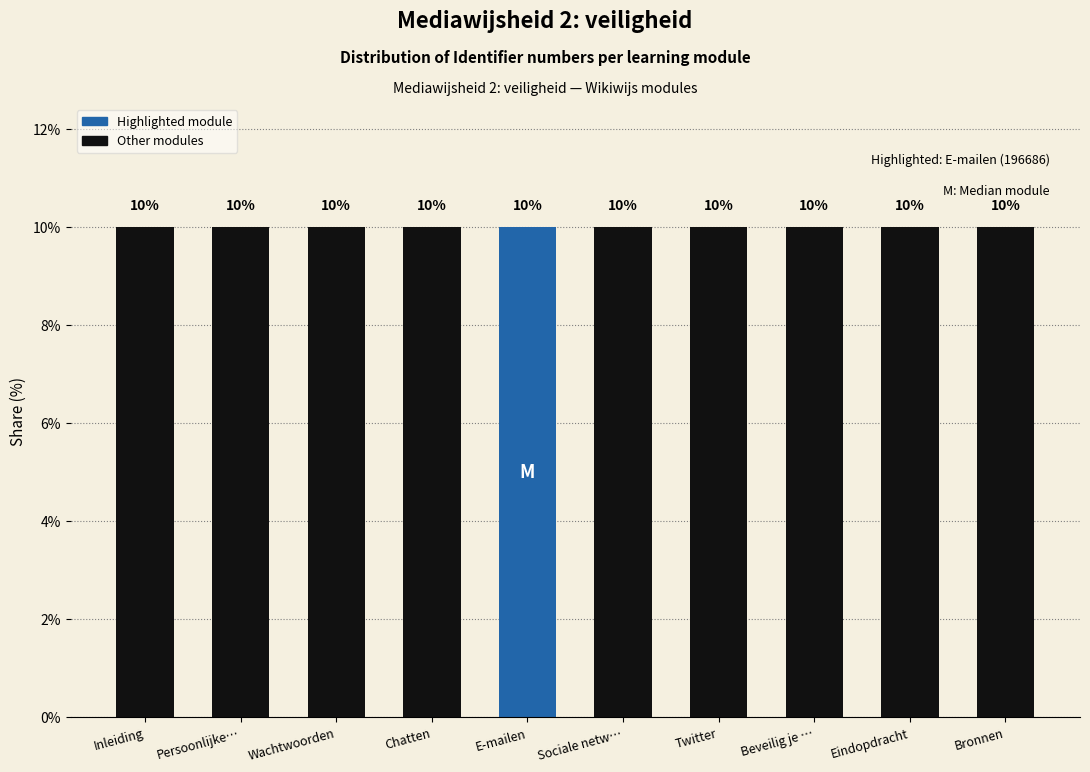

Where is the data nearest to the value 9?

Inleiding